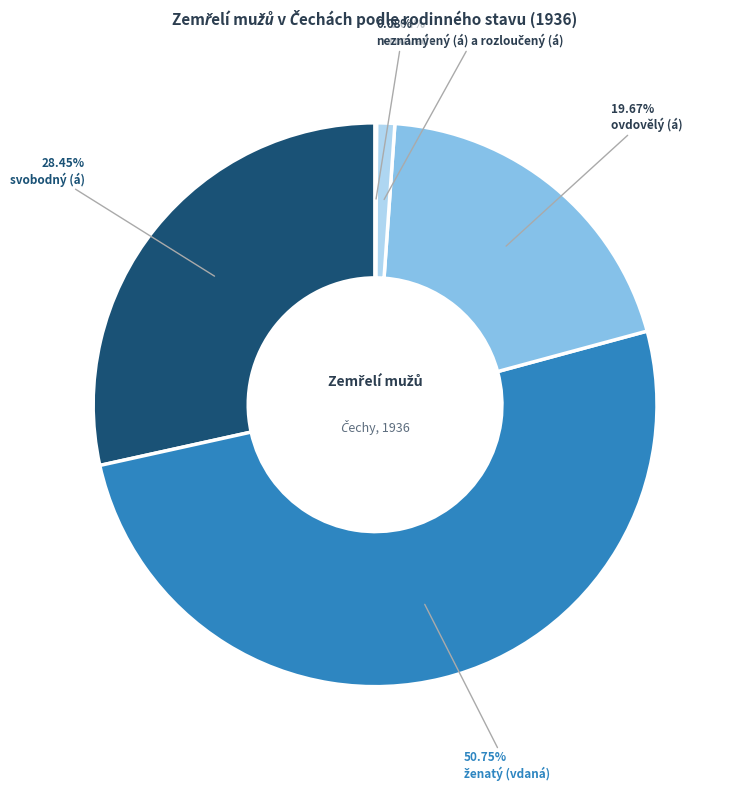

Does any single category account for the majority?

Yes